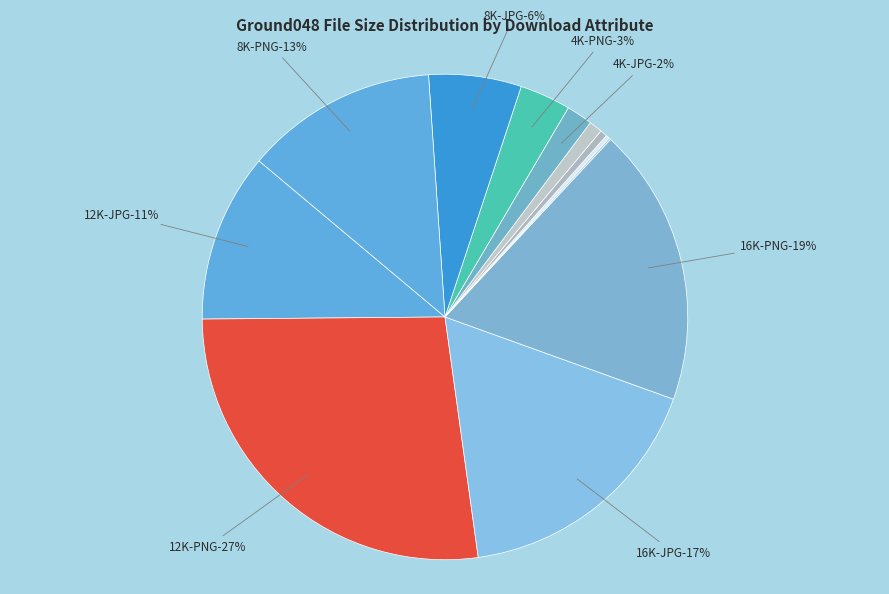

Is 8K-PNG the majority of the pie?

No